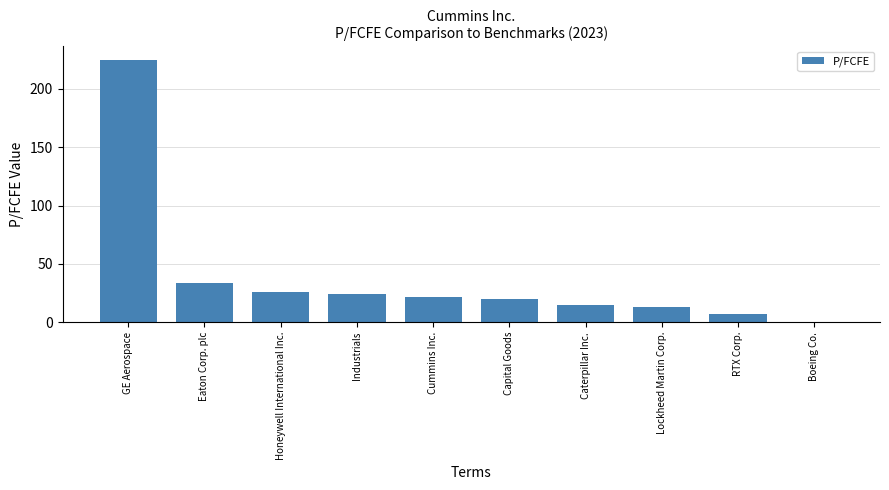

Which category has the highest value across all series?

GE Aerospace